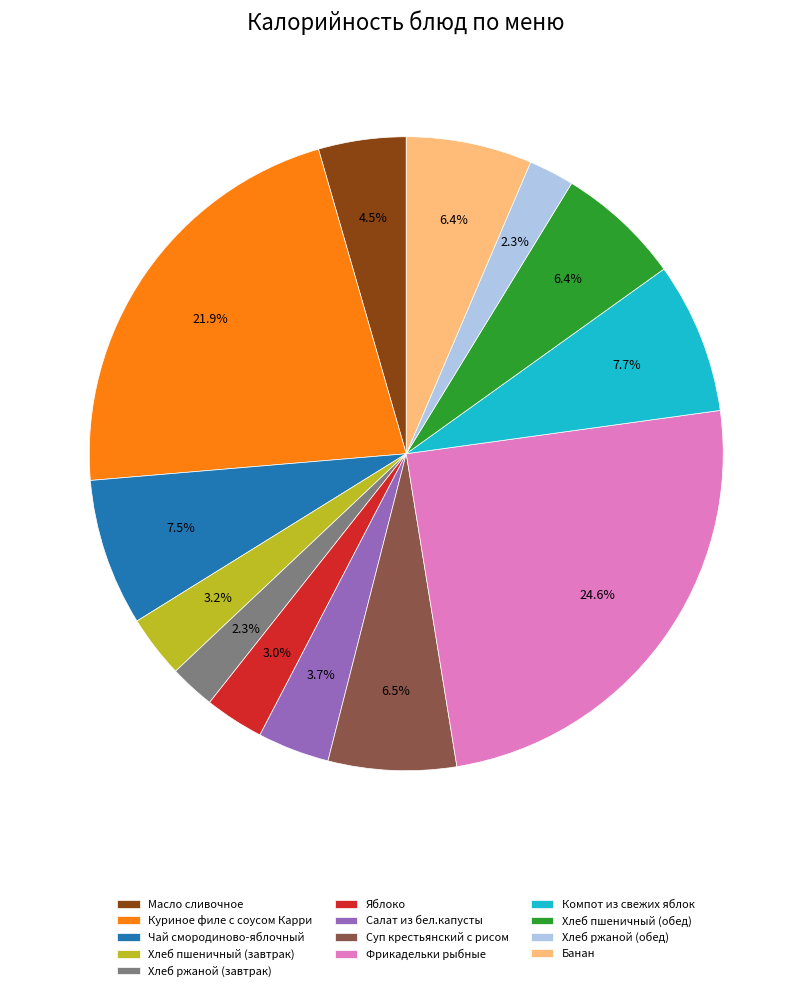

Which slice is the largest?

Фрикадельки рыбные